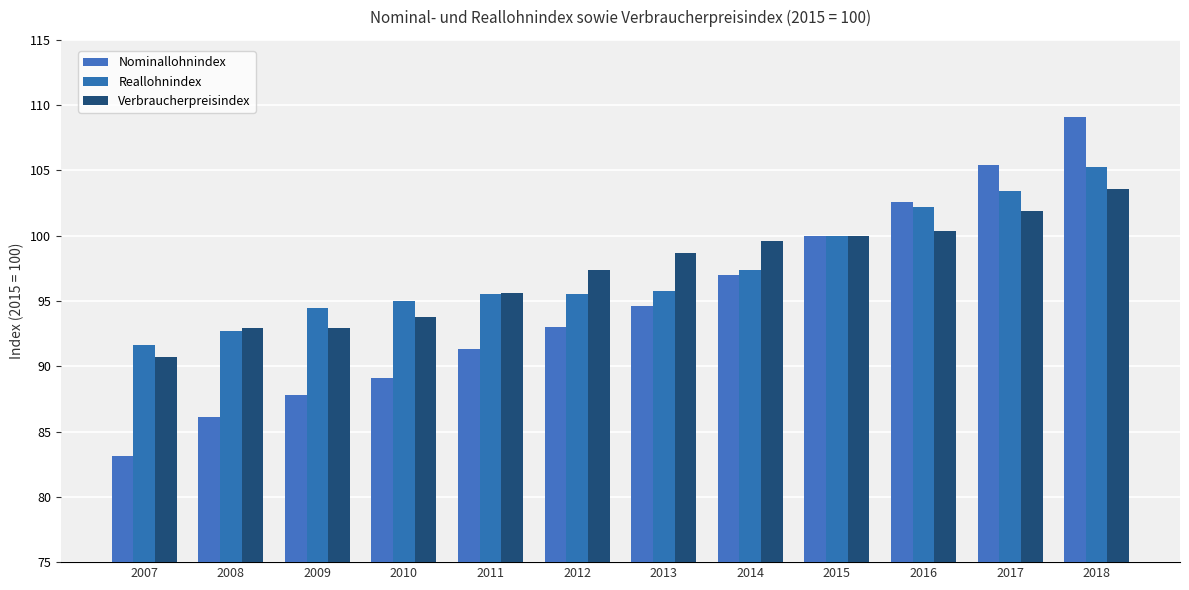

Which category has the highest value across all series?

2018